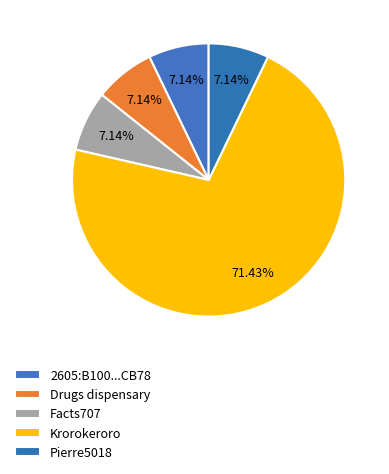

Rank the categories by value from highest to lowest.

Krorokeroro, 2605:B100:1133:C3BB:5C47:A8E2:8DFF:CB78, Drugs dispensary, Facts707, Pierre5018